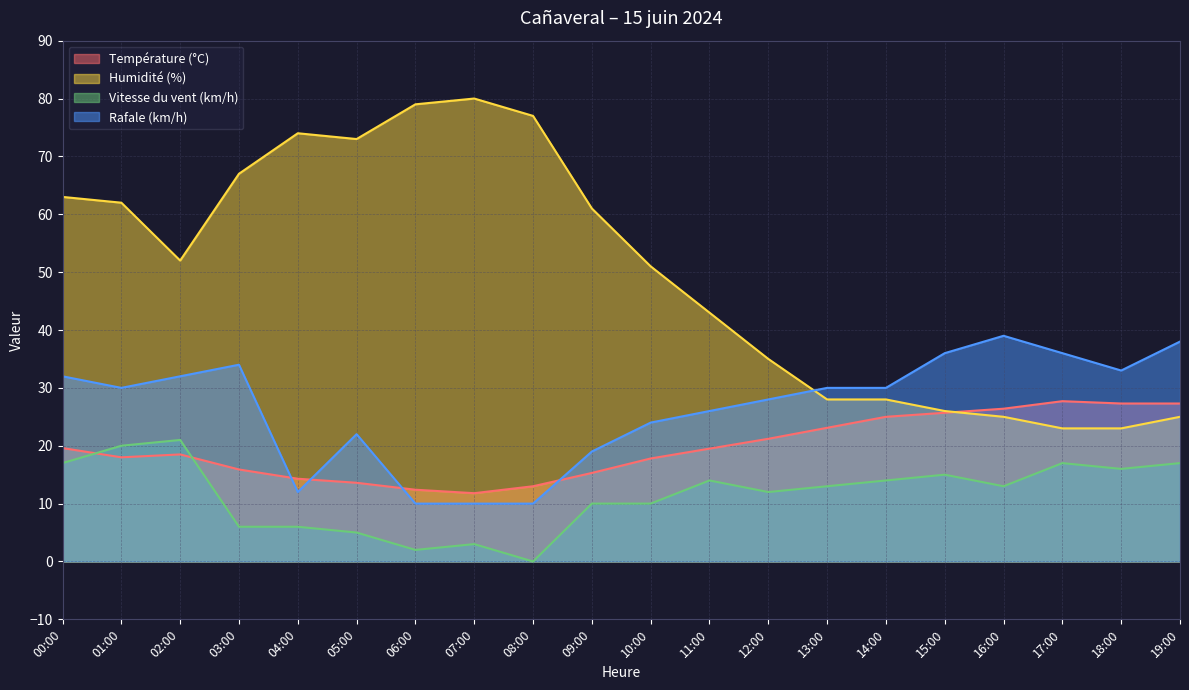

What is the difference between the Rafale (km/h) values at 04:00 and 17:00?

24.0